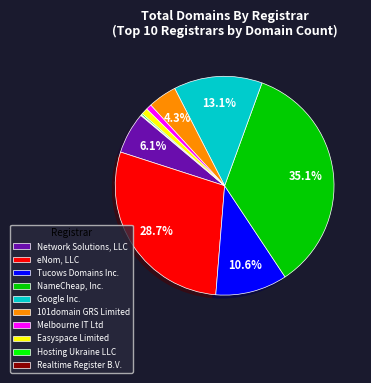

To the nearest percent, what is the difference between the Network Solutions, LLC and Google Inc. slice percentages?

7%